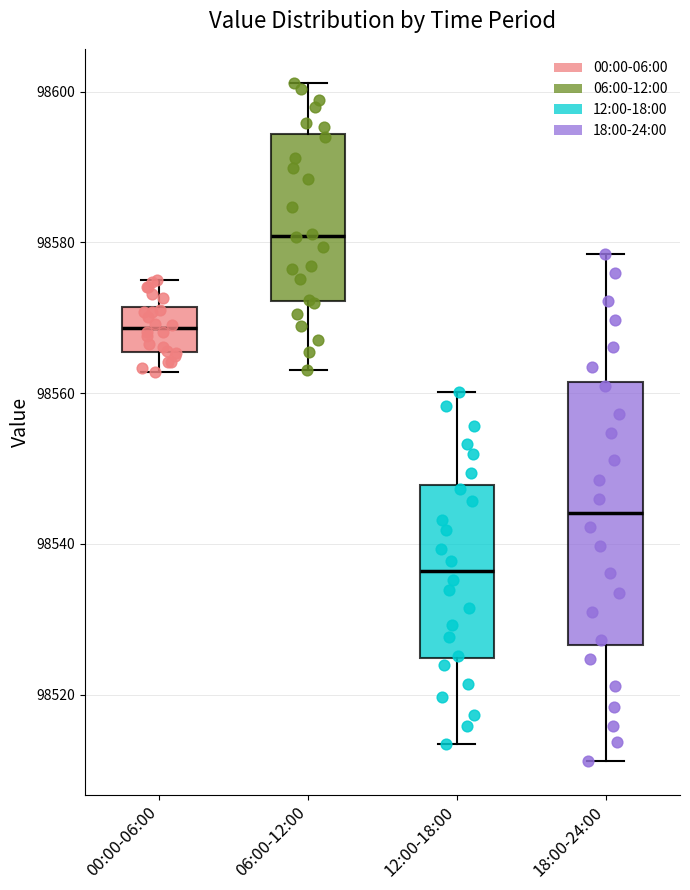

Which box is the tallest, from its lower edge to its upper edge?

18:00-24:00